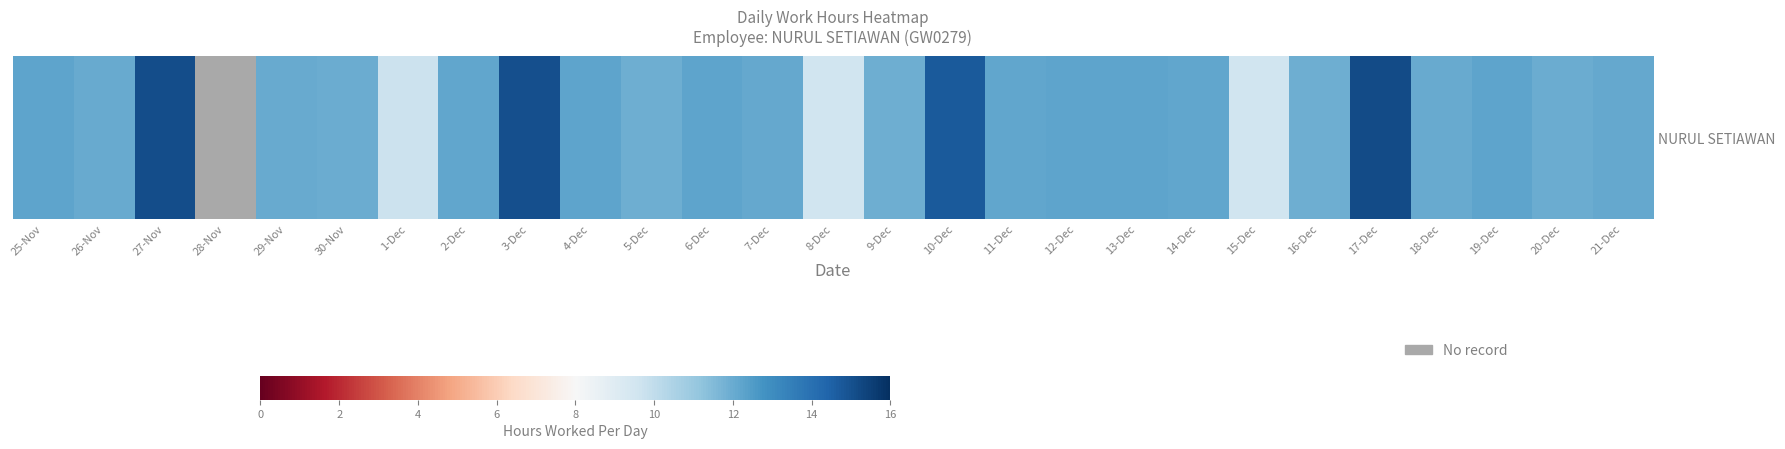

What is the difference between the second highest and minimum values?

5.4